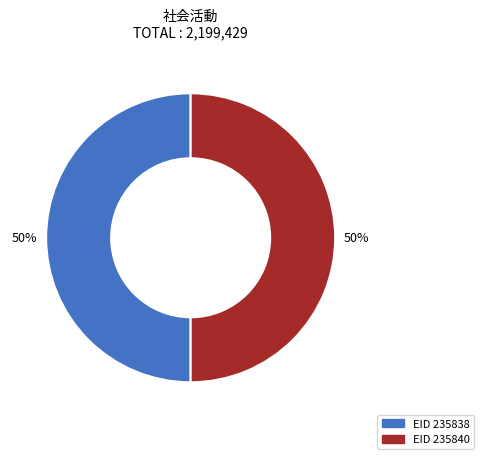

To the nearest percent, what is the average slice percentage?

50%